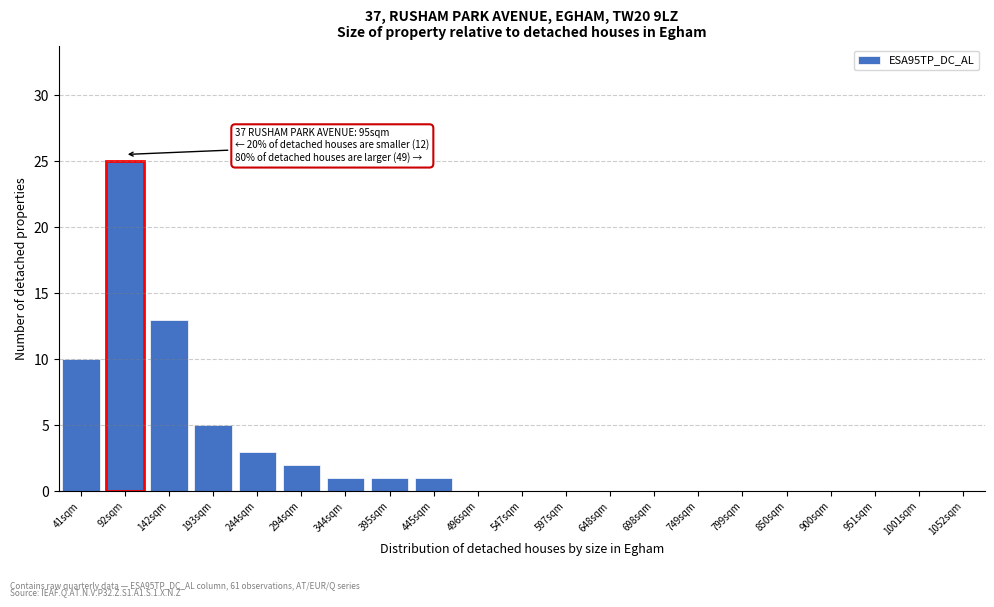

Reading right to left, what are all the values shown in this chart?

1052sqm=0	1001sqm=0	951sqm=0	900sqm=0	850sqm=0	799sqm=0	749sqm=0	698sqm=0	648sqm=0	597sqm=0	547sqm=0	496sqm=0	445sqm=1	395sqm=1	344sqm=1	294sqm=2	244sqm=3	193sqm=5	142sqm=13	92sqm=25	41sqm=10